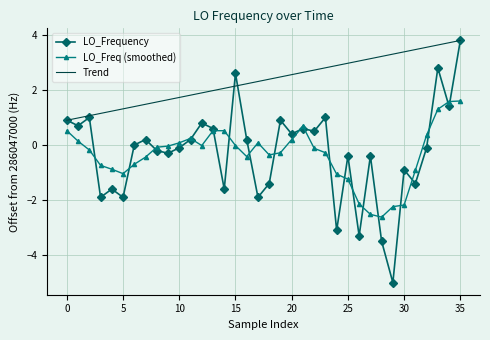

True or false: LO_Freq (smoothed) and Trend intersect in this chart.

False